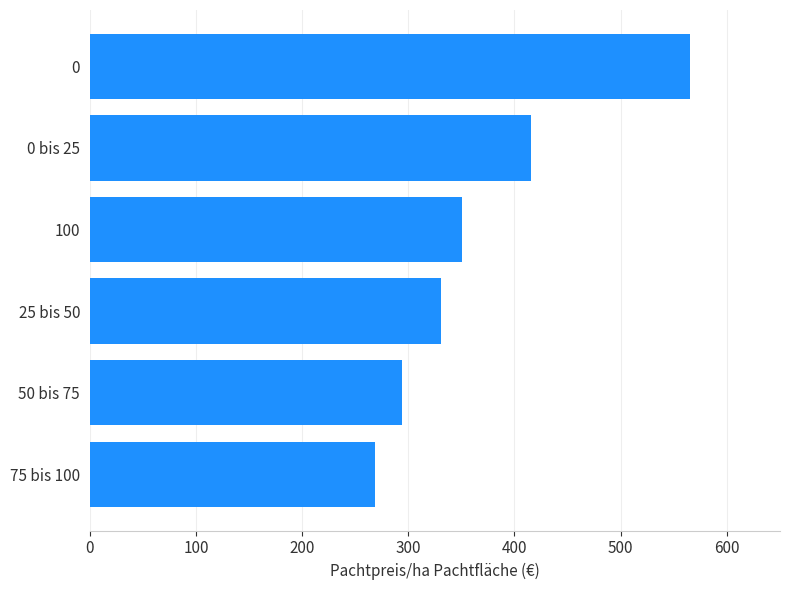

What is the smallest value displayed?

269.1